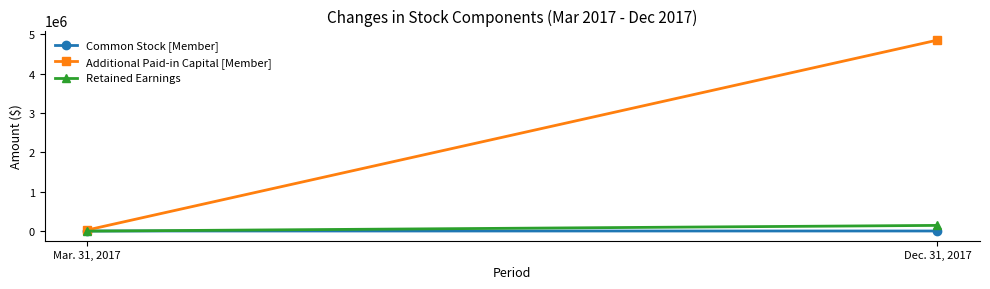

Which category has the lowest value in the Common Stock [Member] series?

Mar. 31, 2017